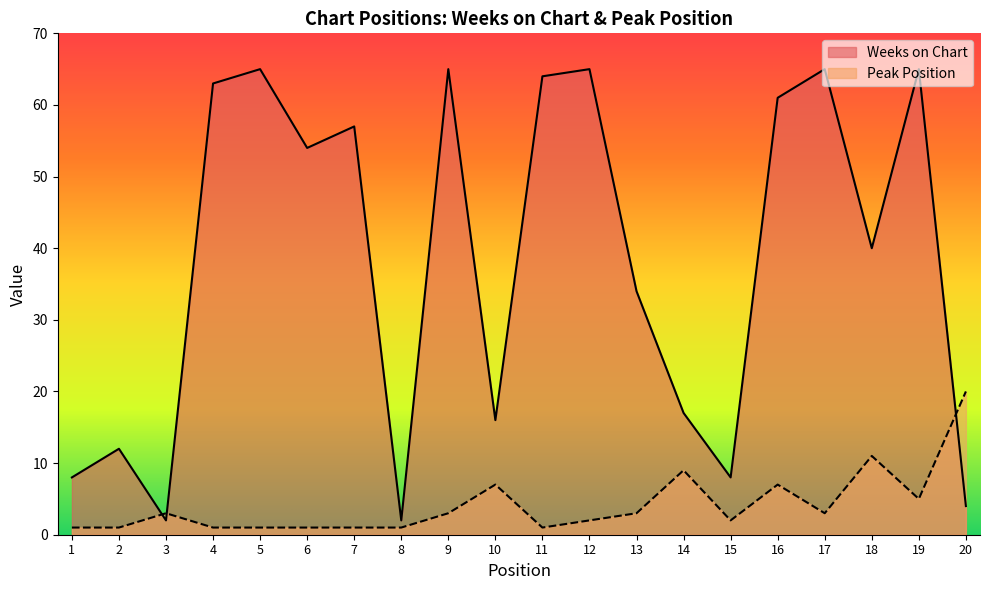

Is it true that Peak Position equals 2 at 4?

False